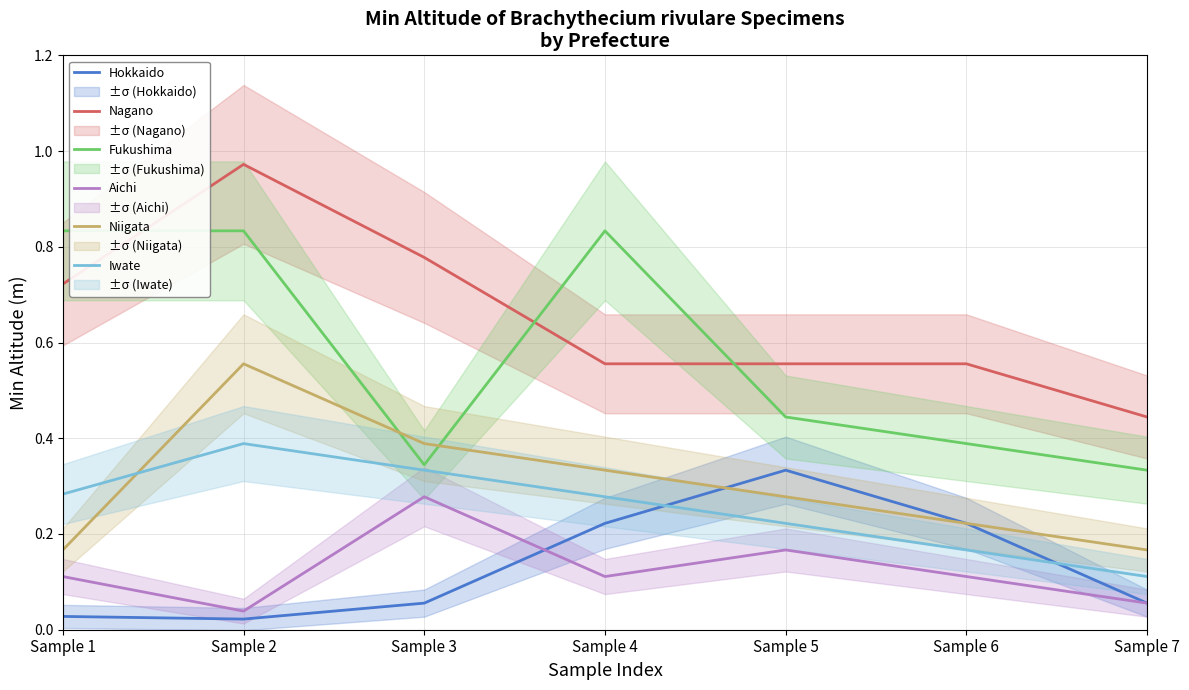

At which category does the chart reach its minimum across all series?

Sample 2